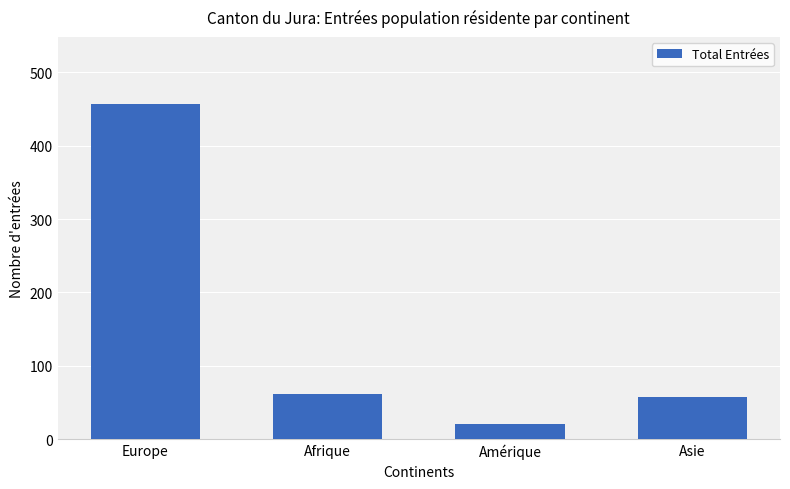

How many bars are there in total?

4